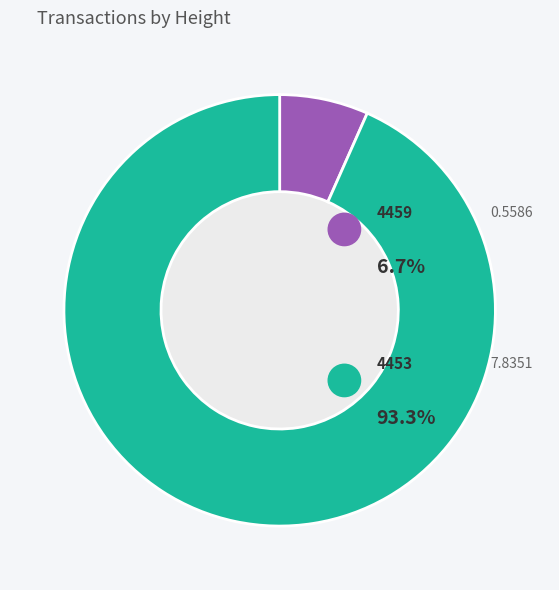

To the nearest percent, what portion does 4453 represent?

93%